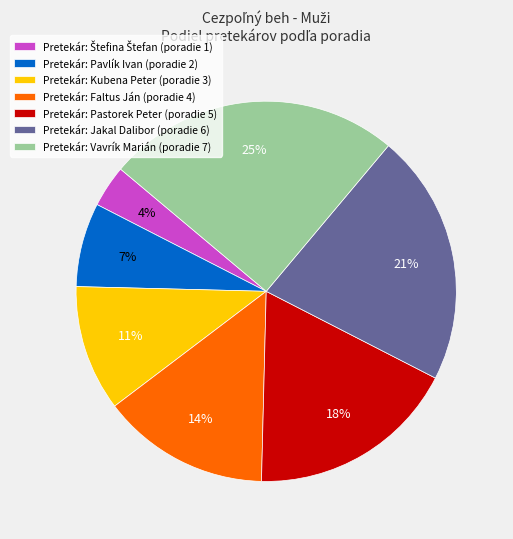

Is it true that Pretekár: Pavlík Ivan (poradie 2) is 7% of the pie?

True